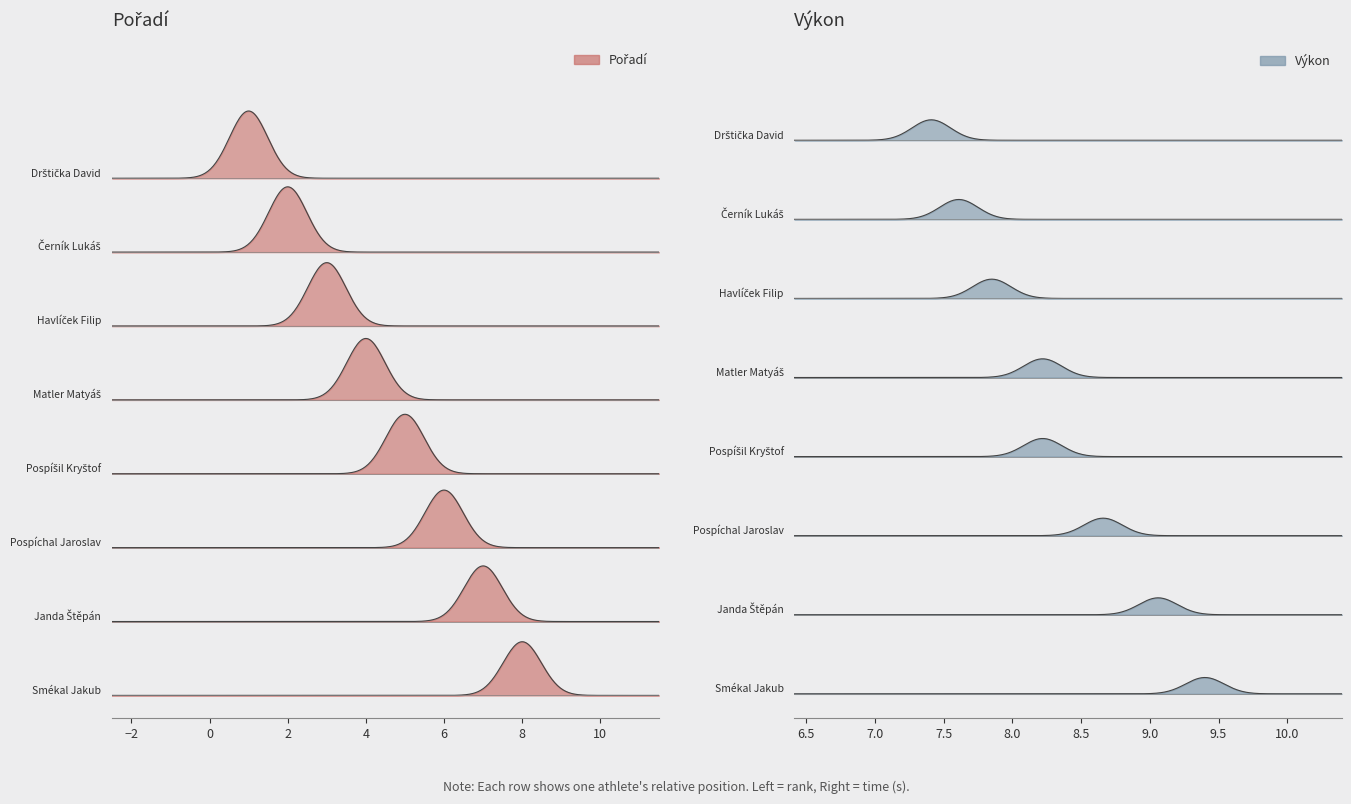

Which category has the highest value across all series?

Smékal Jakub